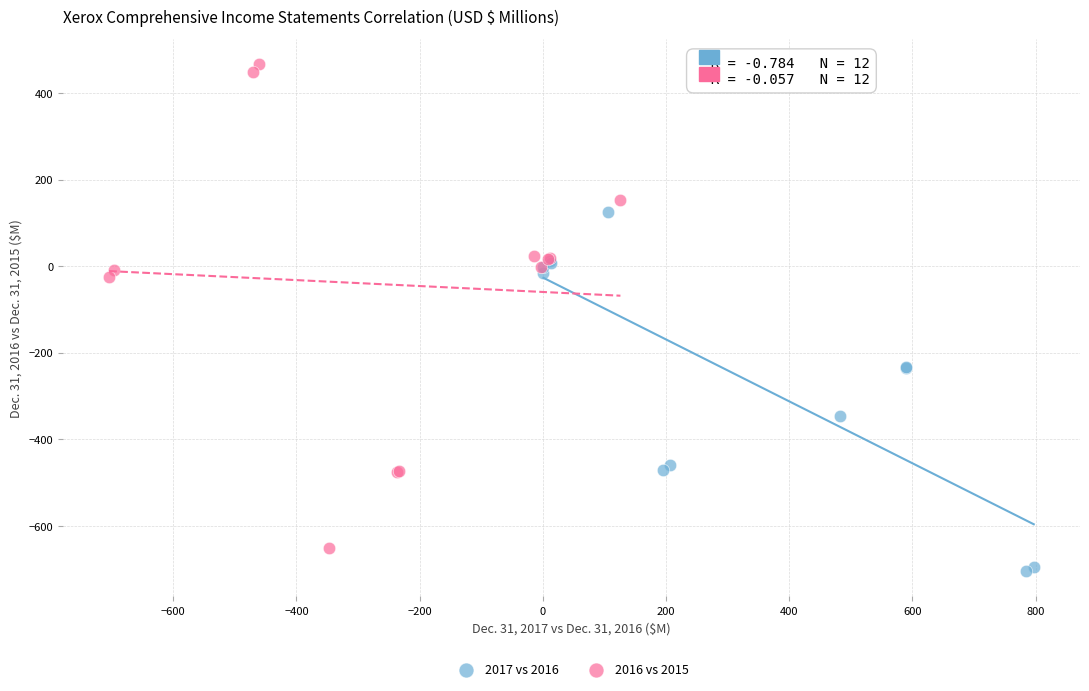

Which series has the largest Y range (max minus min)?

2016 vs 2015